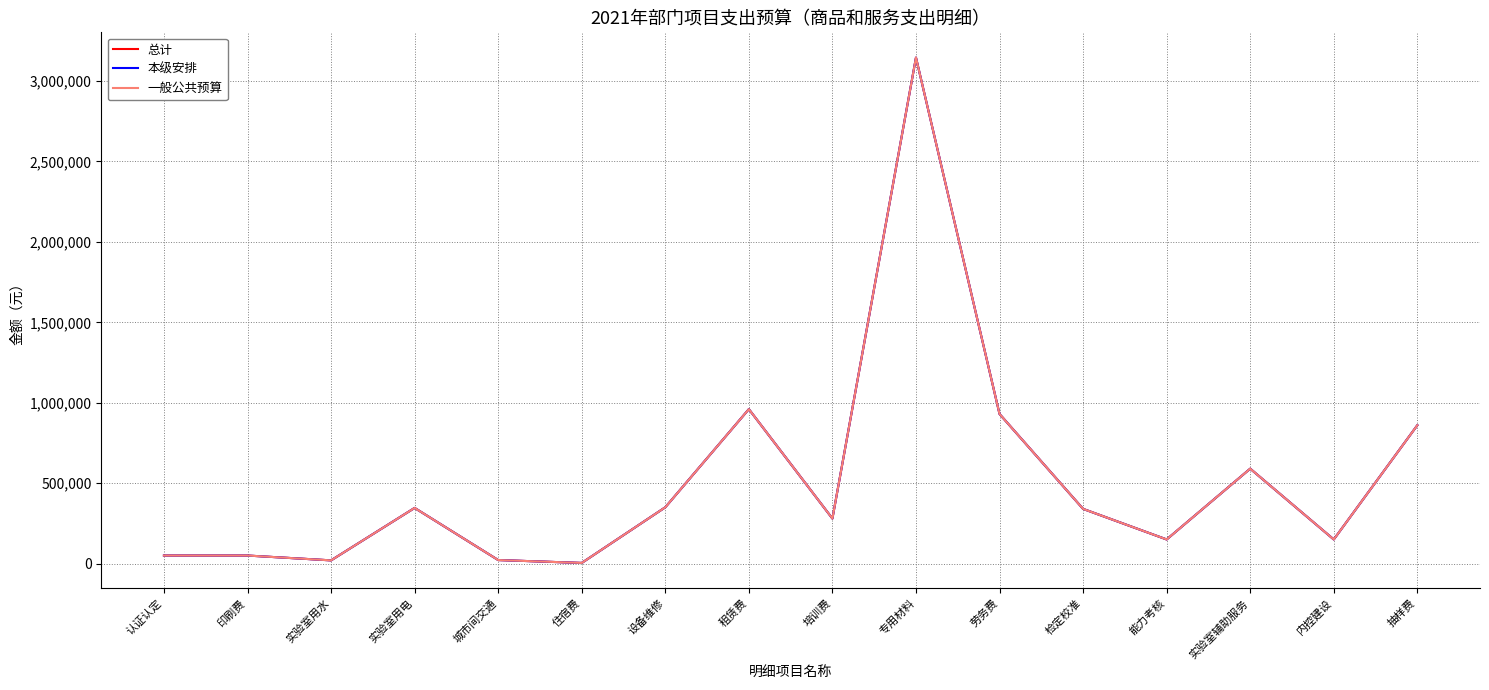

In 本级安排, how many points are lower than both neighbors (excluding endpoints)?

5